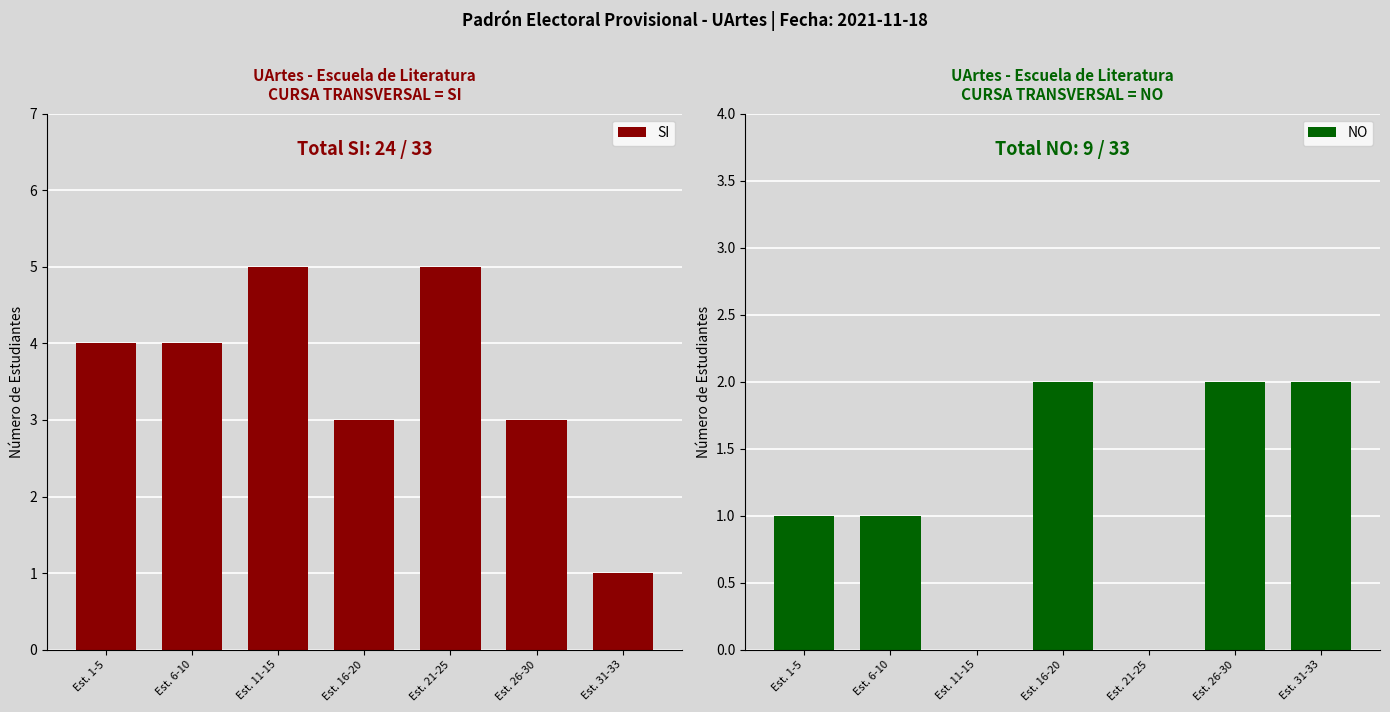

What is the label of the 1st bar from the left?

Est. 1-5